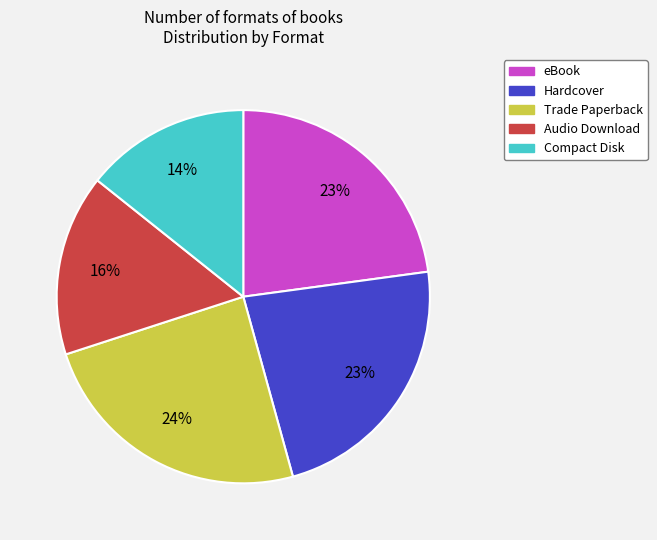

Which slice is the smallest?

Compact Disk